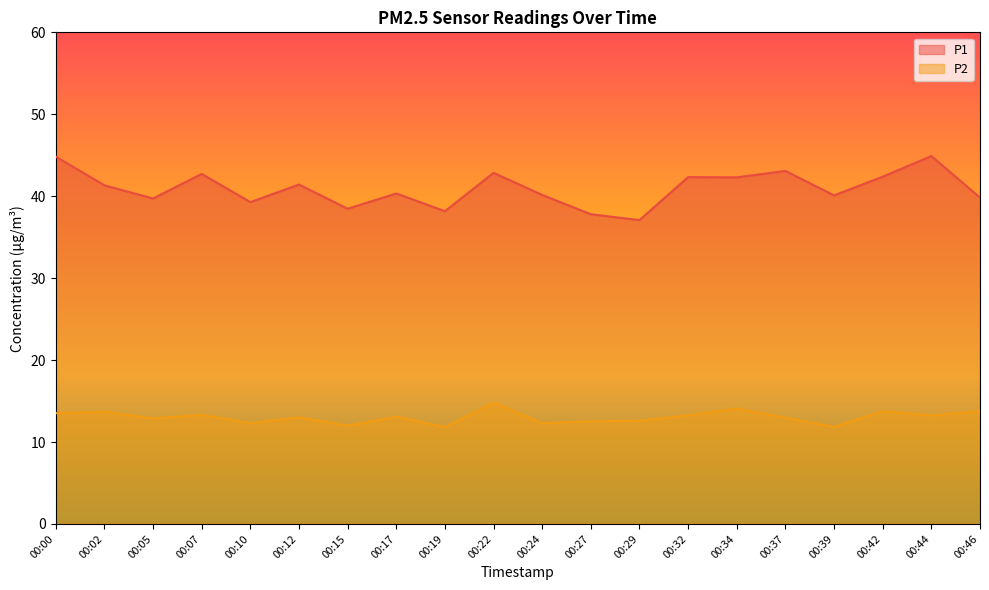

What are all the series names shown in the legend?

P1, P2